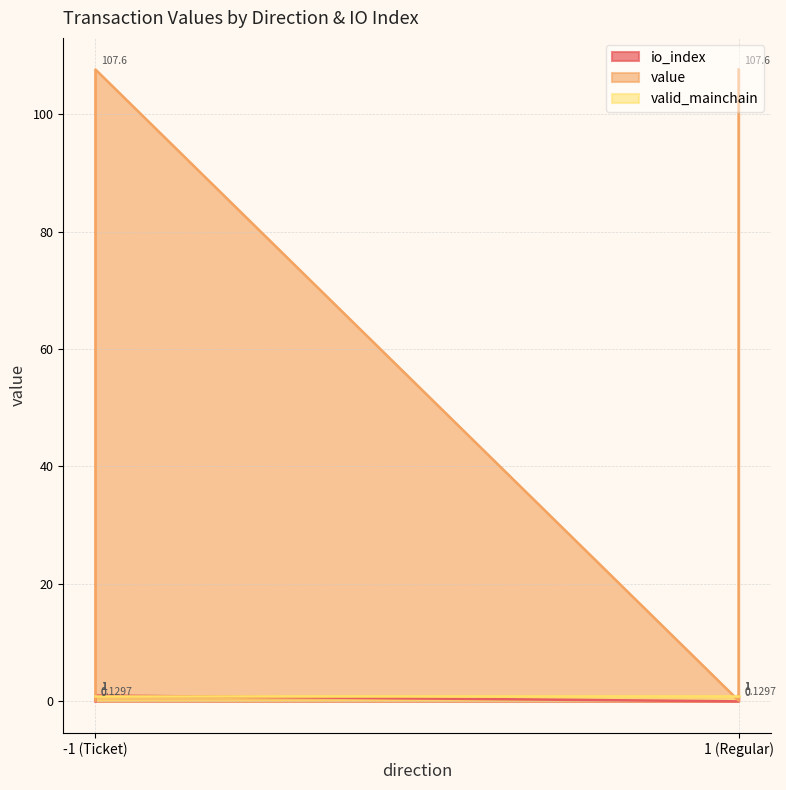

True or false: io_index has a value of -0.4 at -1 (Ticket).

False